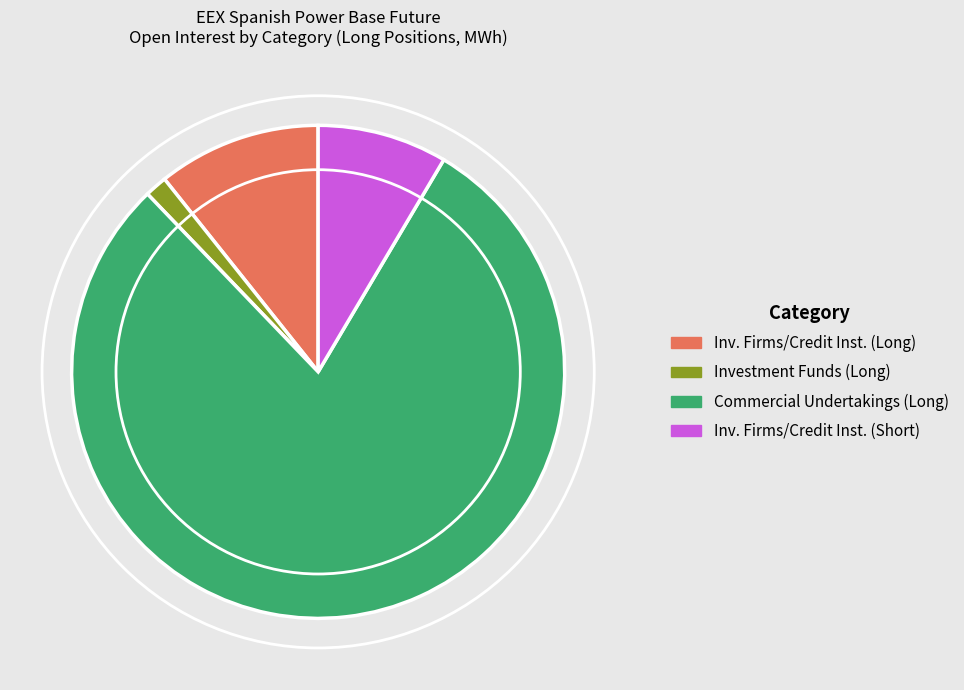

How many segments does this pie chart have?

4